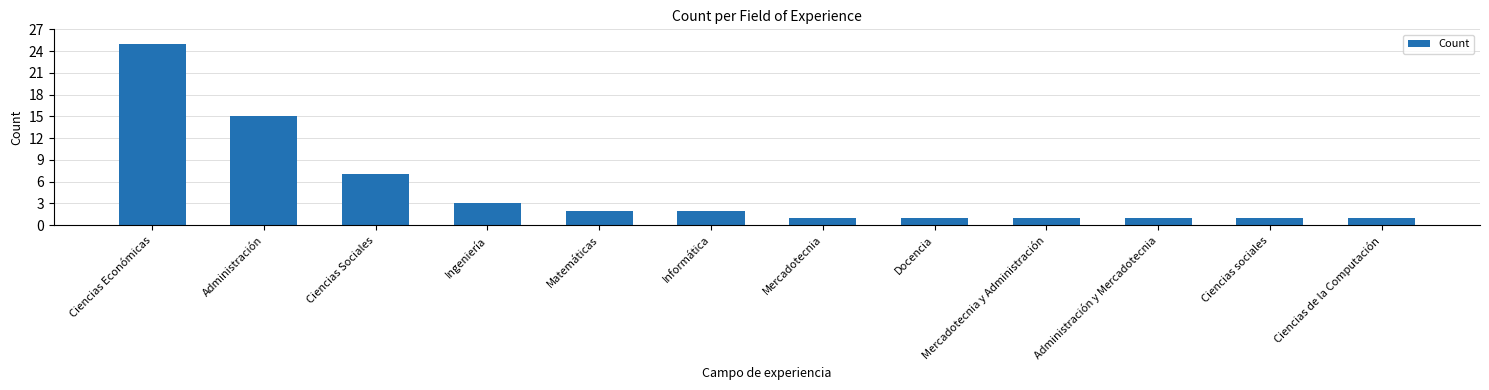

What is the sum of the values at Administración y Mercadotecnia and Ciencias Económicas?

26